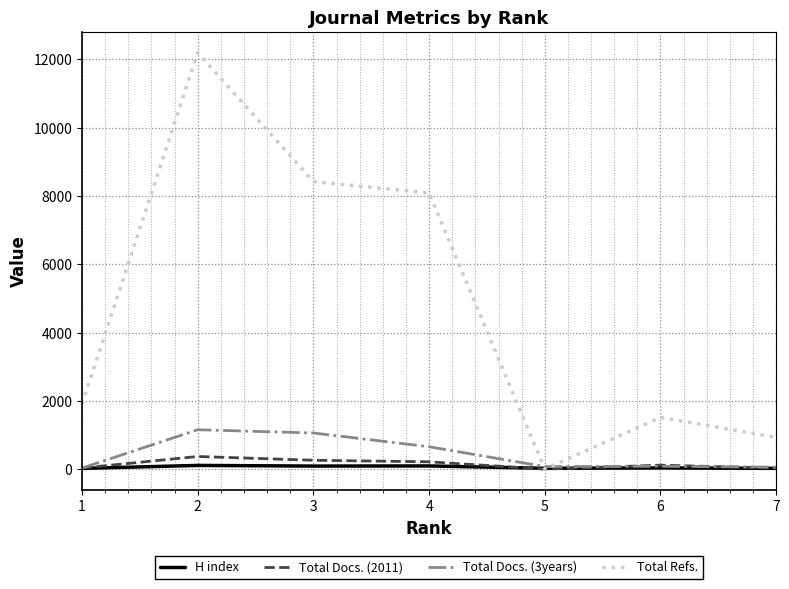

At how many categories does at least one series exceed 6905?

3